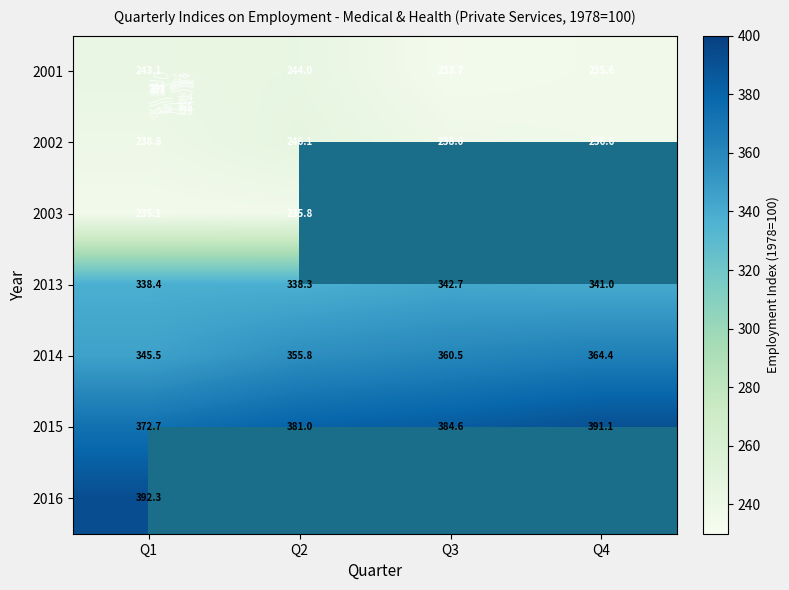

At how many categories does at least one series exceed 311?

4